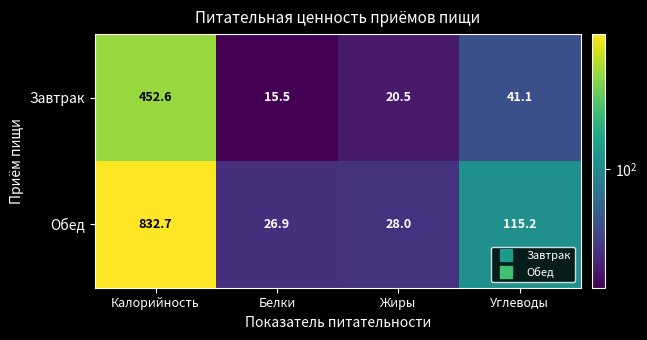

What is the difference between the highest and lowest values at Калорийность?

380.1